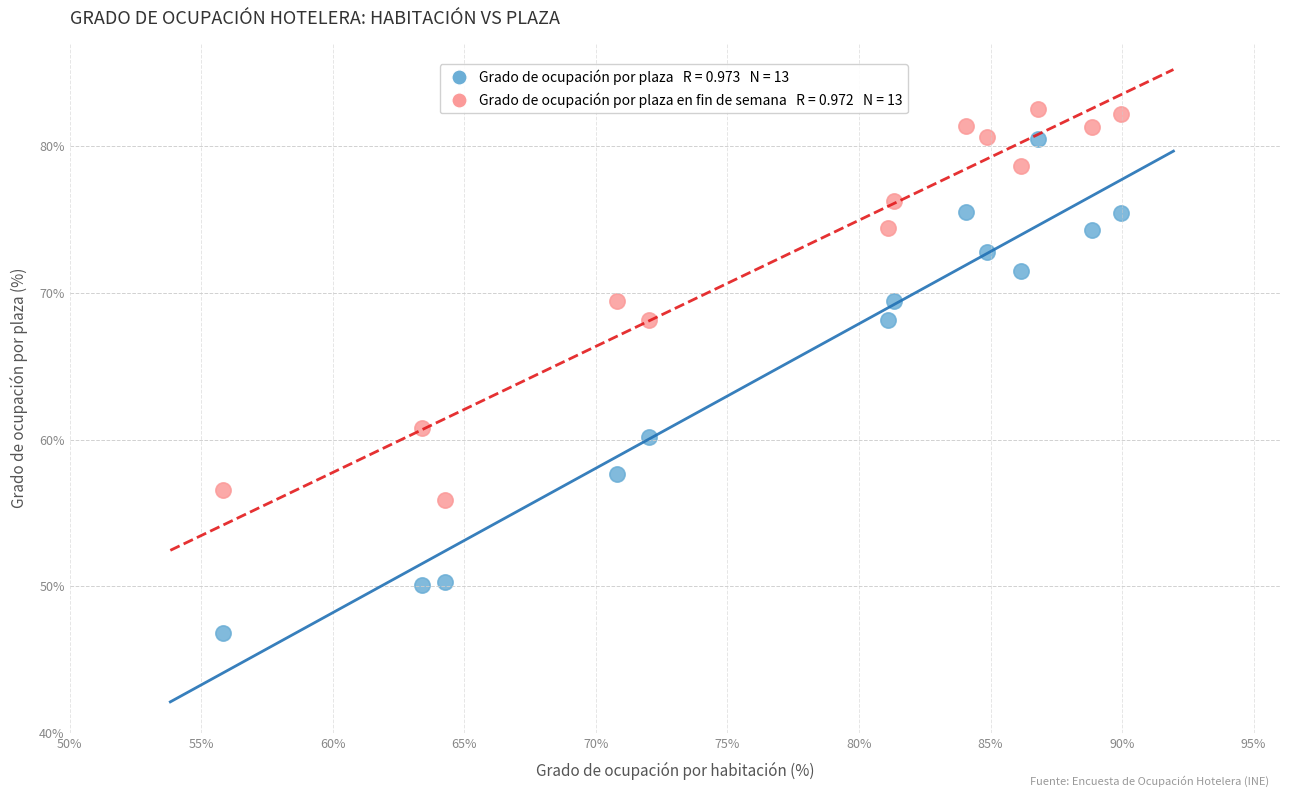

Across all data points, what is the range of Y values (max minus min)?

35.7